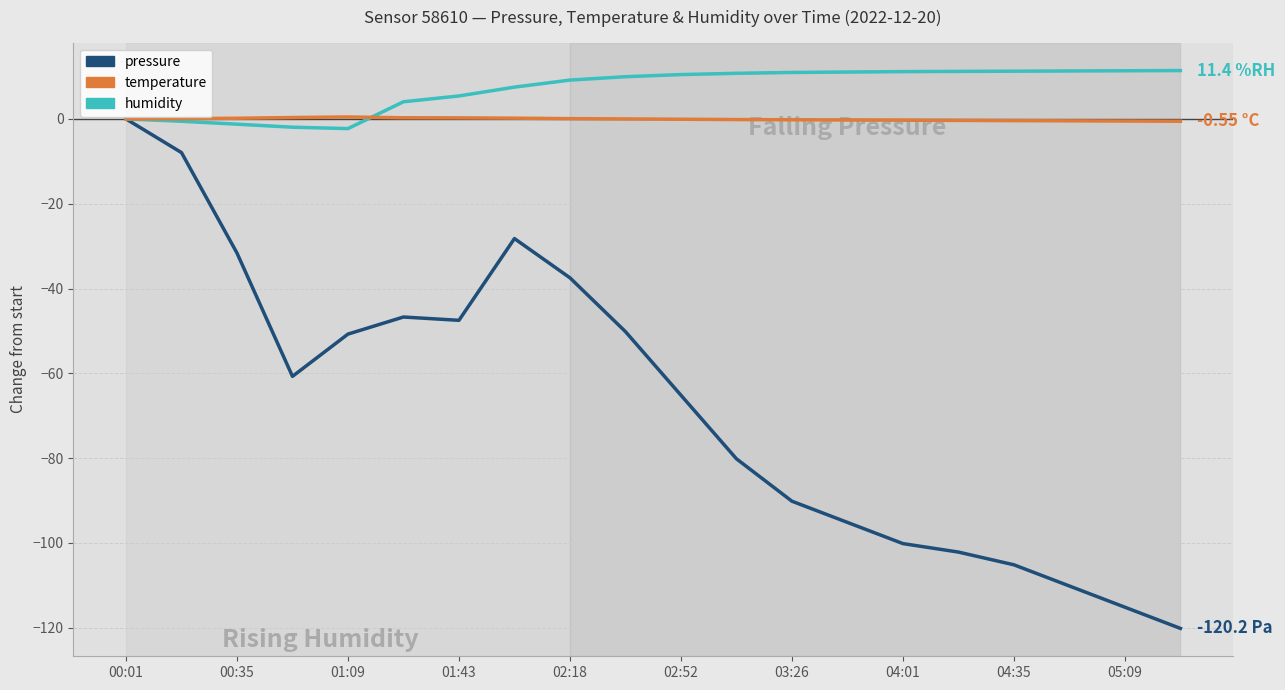

In pressure, how many points are higher than both neighbors (excluding endpoints)?

2